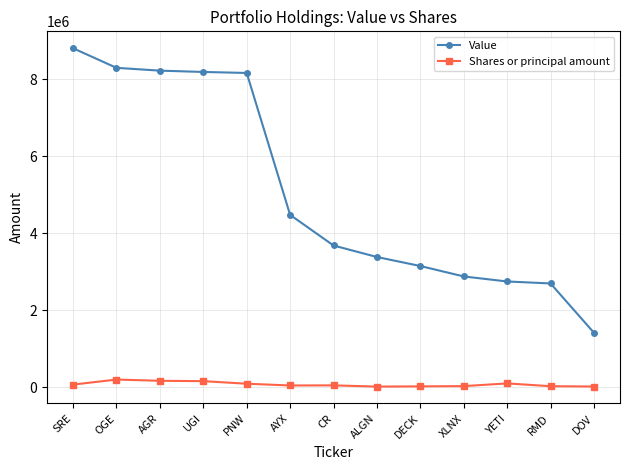

The Value series shows 3379000 at ALGN. True or false?

True